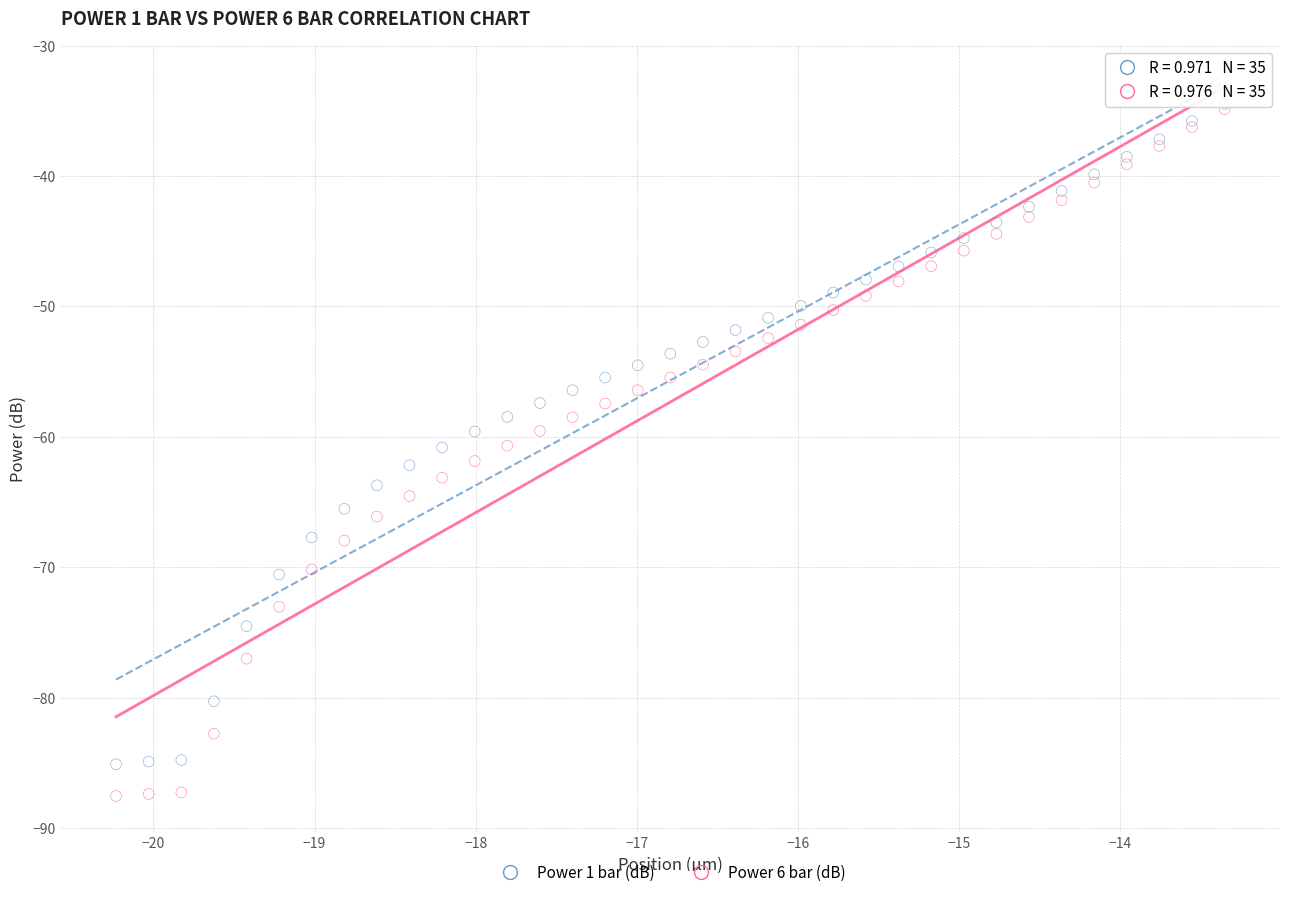

What are all the series names shown in the legend?

Power 1 bar (dB), Power 6 bar (dB)